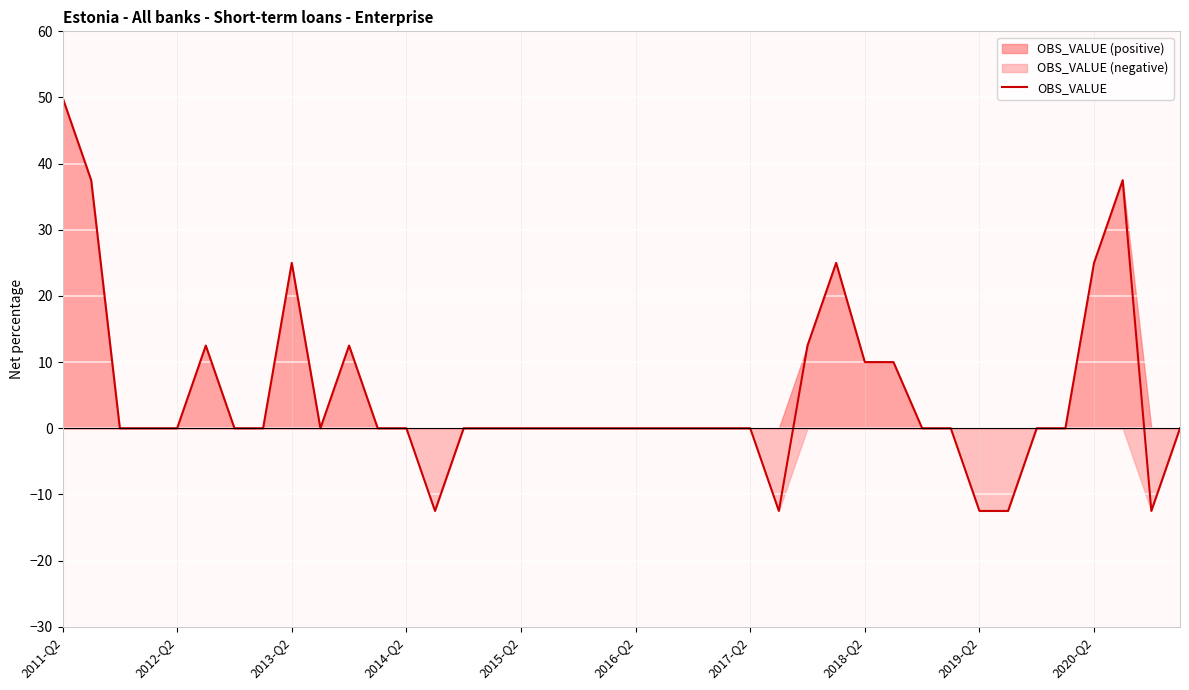

At which category does the chart reach its peak across all series?

2011-Q2